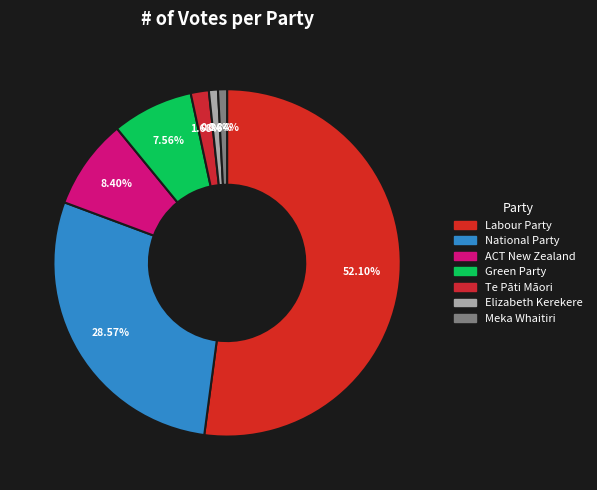

What is the change in value from Te Pāti Māori to Meka Whaitiri?

-1